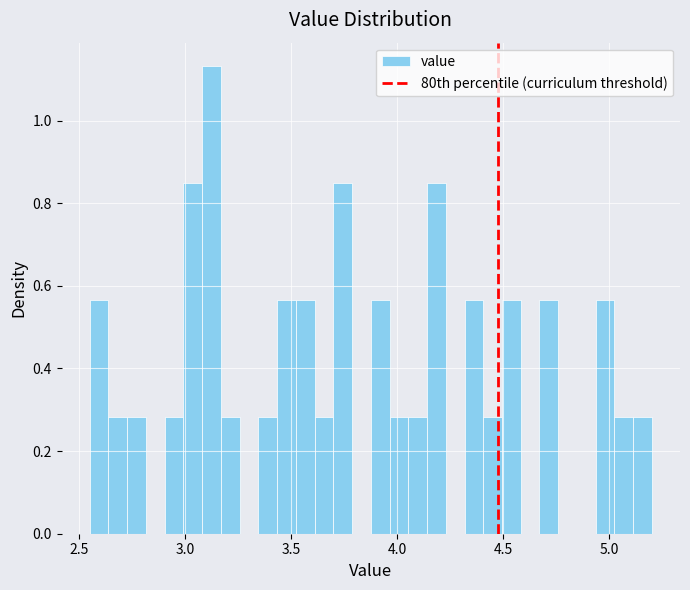

Around what value on the x-axis is the tallest bar? Give the approximate position of its centre, as read against the axis.

3.10